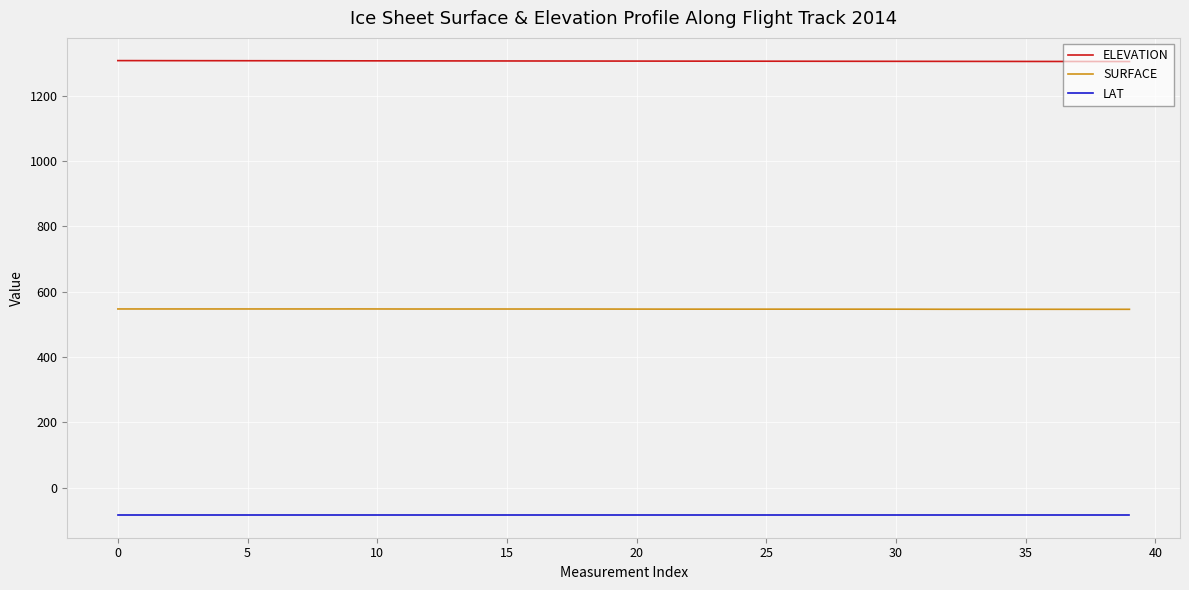

What is the minimum value shown in the chart?

-83.0